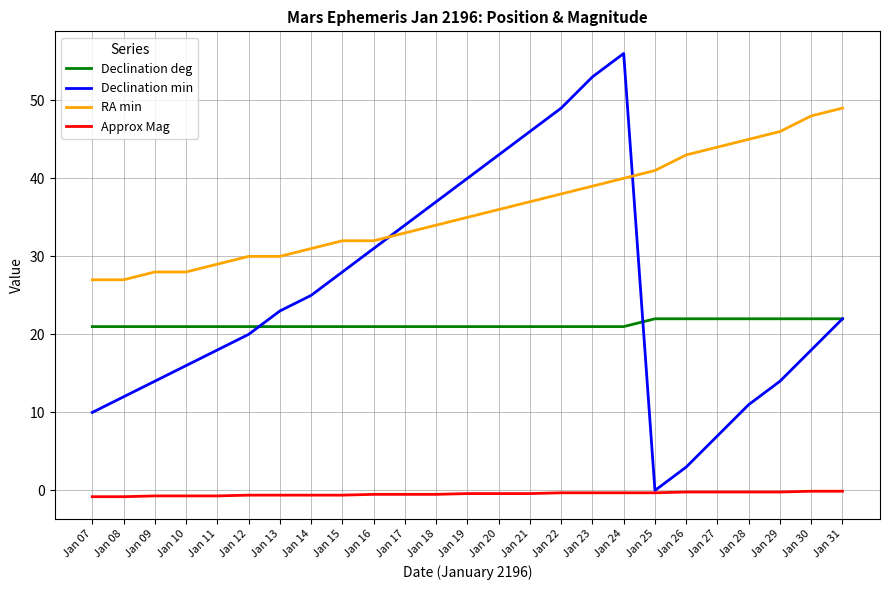

What is the lowest value of the RA min series?

27.0